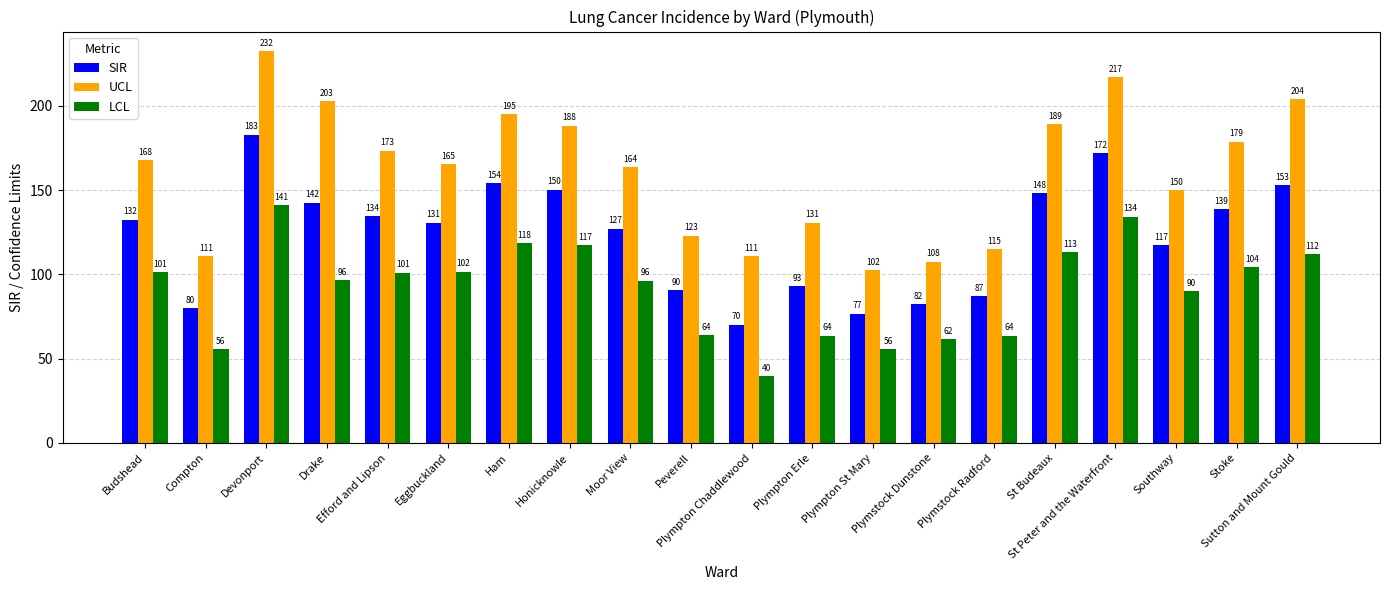

How many categories are shown in the chart?

20